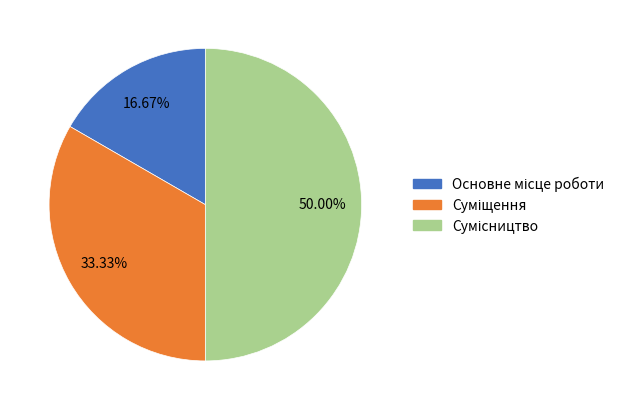

How many segments does this pie chart have?

3